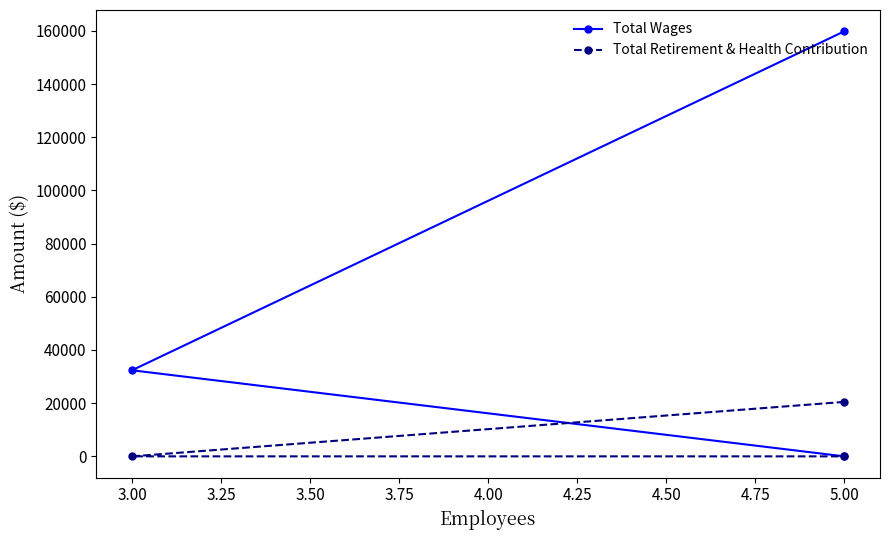

Rank the series by their average value, from highest to lowest.

Total Wages, Total Retirement & Health Contribution